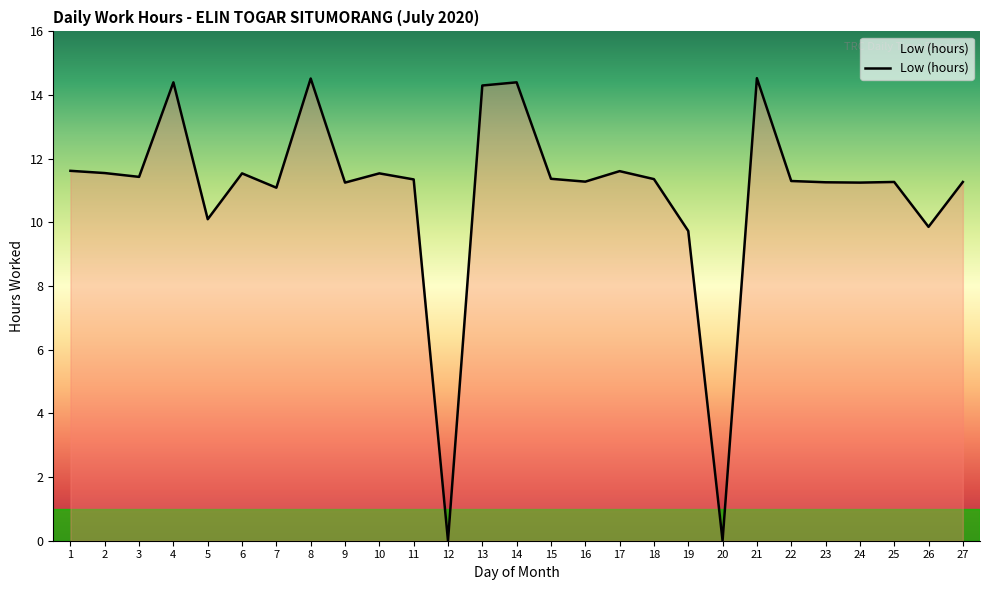

What is the maximum value shown in the chart?

14.5